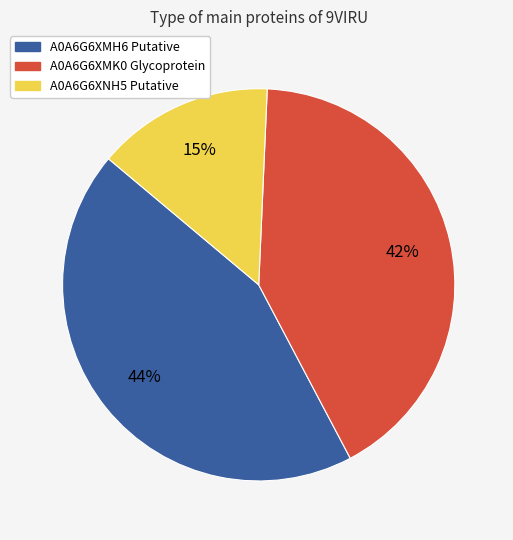

Is there a majority slice in this chart?

No